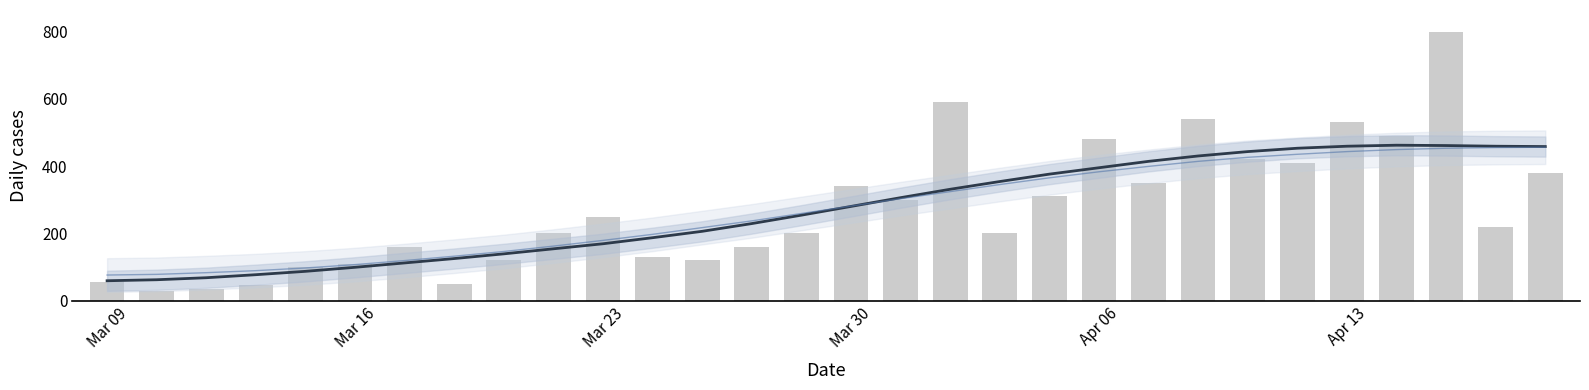

Reading left to right, transcribe all the data shown in this chart.

Smoothed trend: 59	62	68	77	87	99	112	125	139	154	169	187	206	229	254	280	306	331	354	376	395	414	430	443	453	459	462	461	459	458
Daily cases (bar): 55	30	35	45	100	110	160	50	120	200	250	130	120	160	200	340	300	590	200	310	480	350	540	420	410	530	490	800	220	380